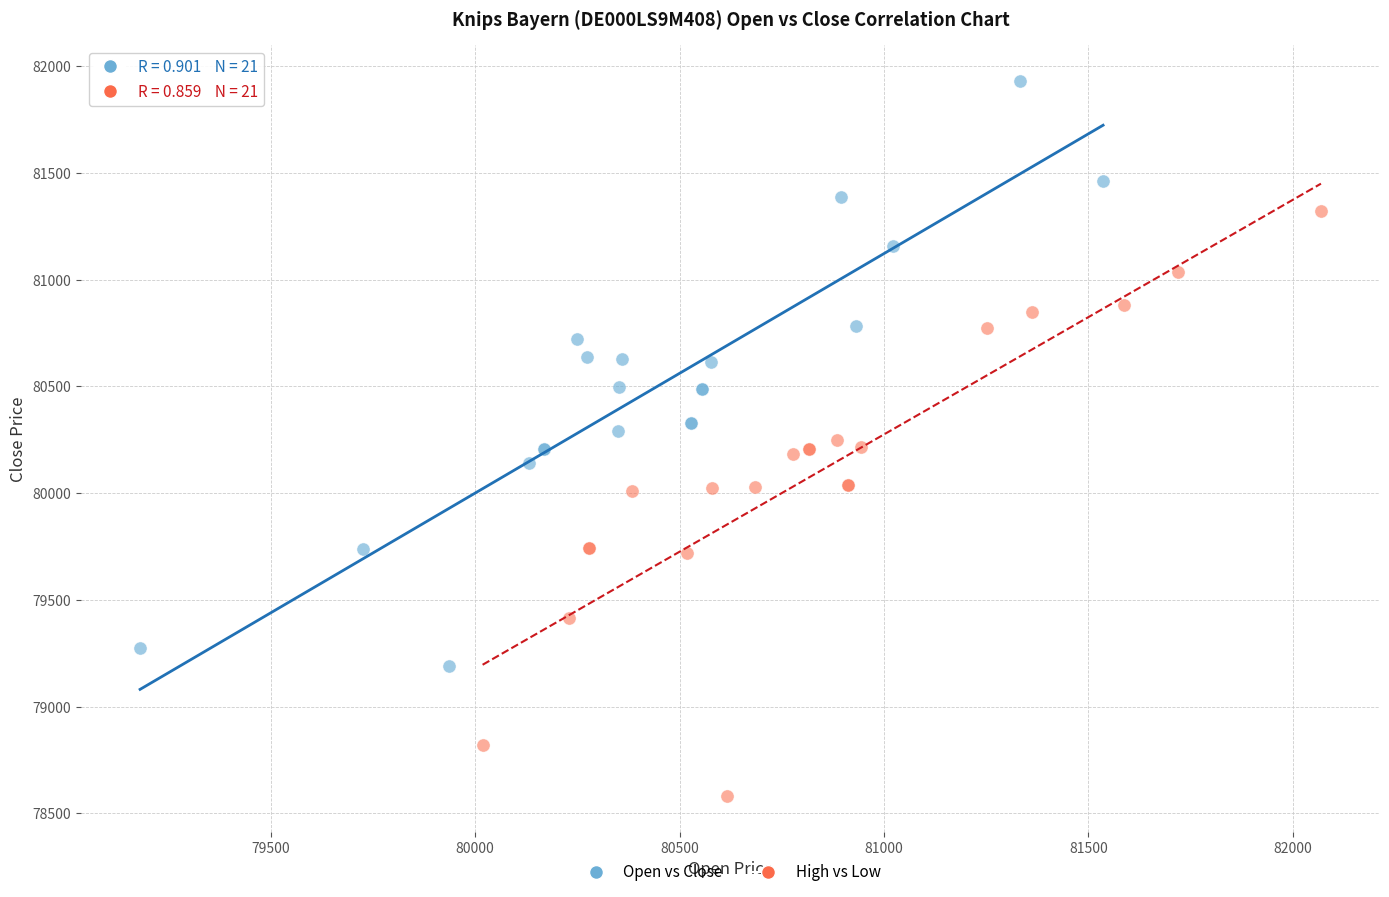

Which series contains the highest Y value?

Open vs Close